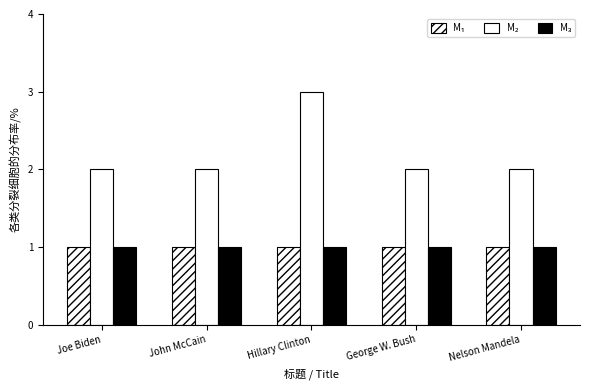

How many bars are there in total?

15